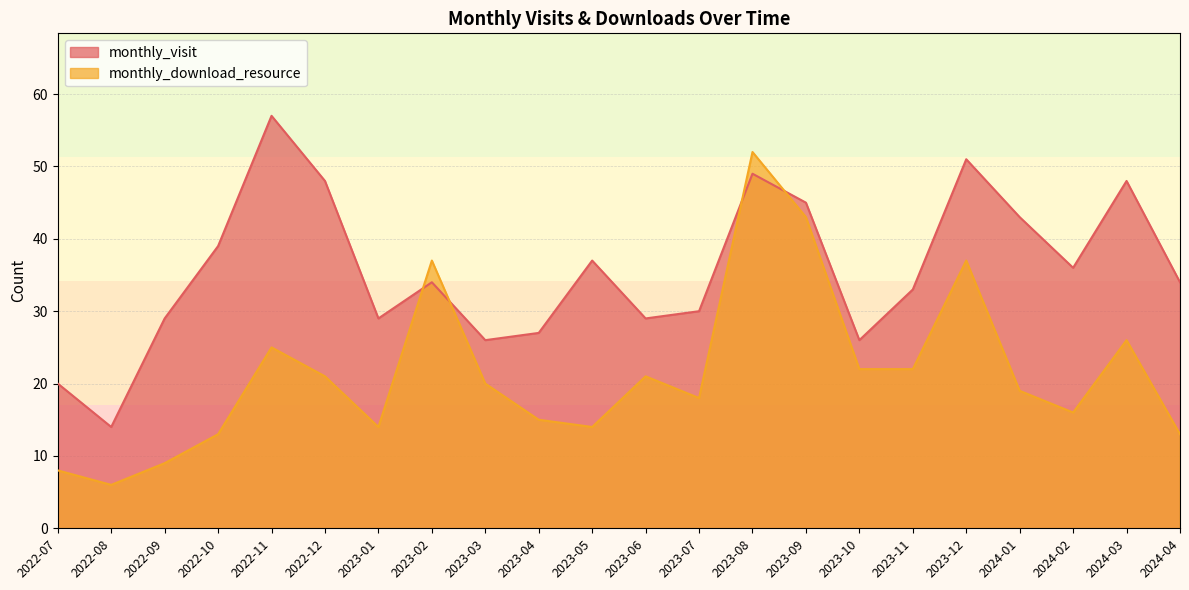

What is the approximate value of monthly_visit at 2022-08?

14